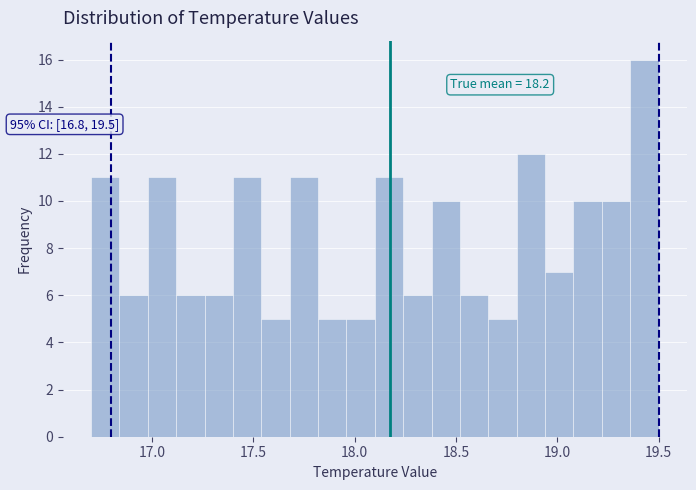

Read against the x-axis, roughly where is the centre of the tallest bar?

19.45